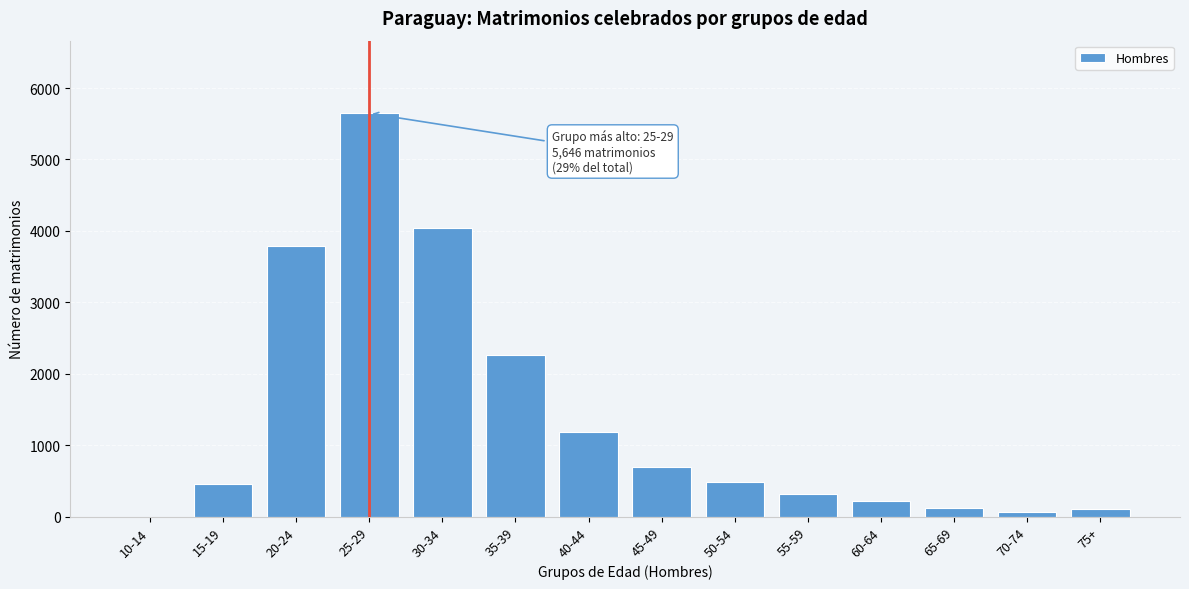

Approximately how many times larger is the value at 15-19 compared to 40-44?

0.4